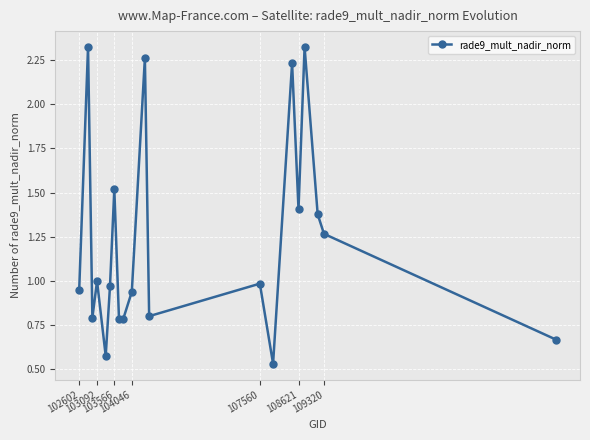

How many interior local peaks (higher than both neighbors) does the data have?

7